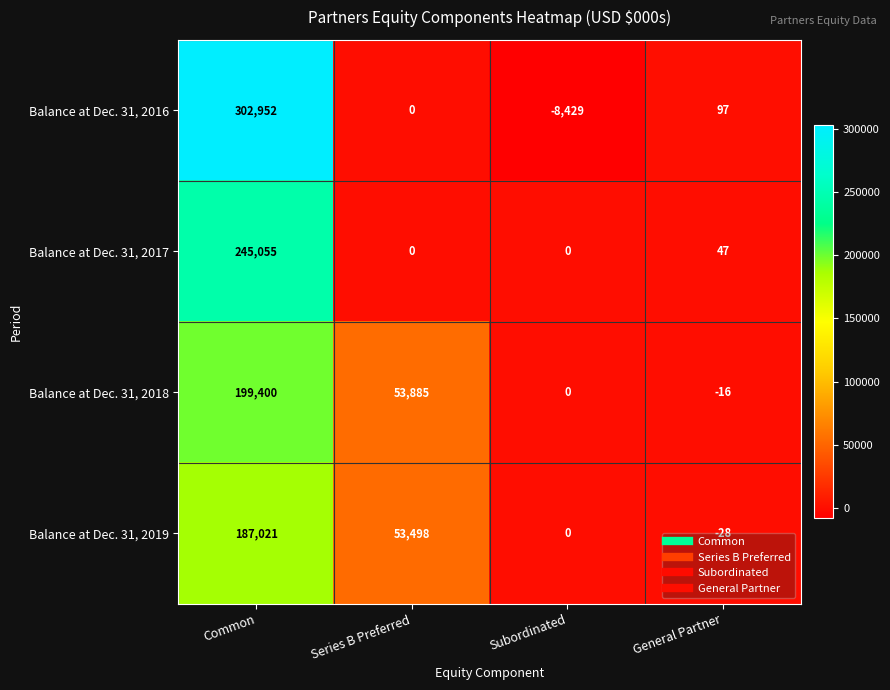

What is the minimum value shown in the chart?

-8429